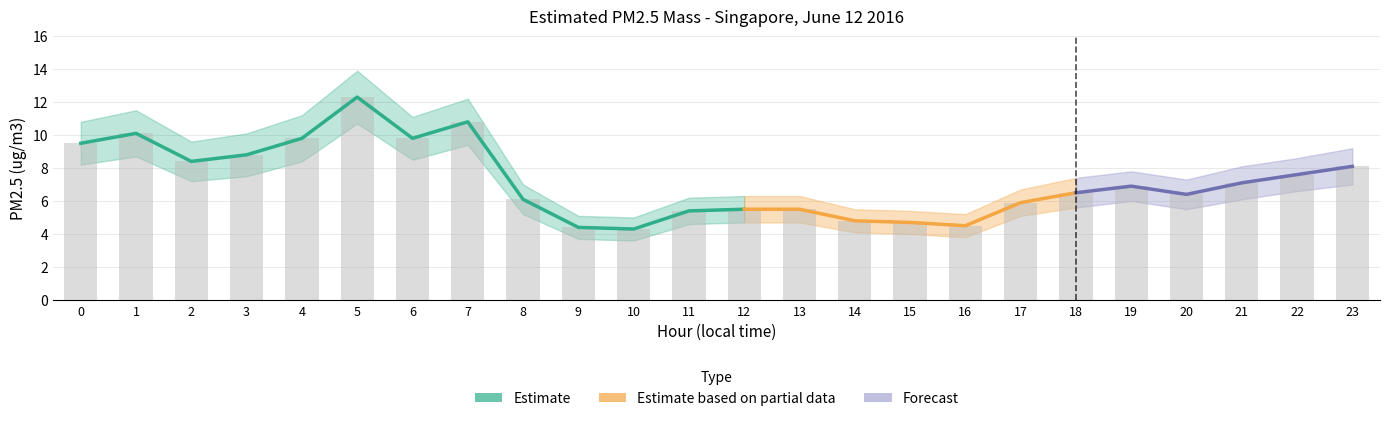

What is the lowest value of the Estimated PM2.5 mass series?

4.3